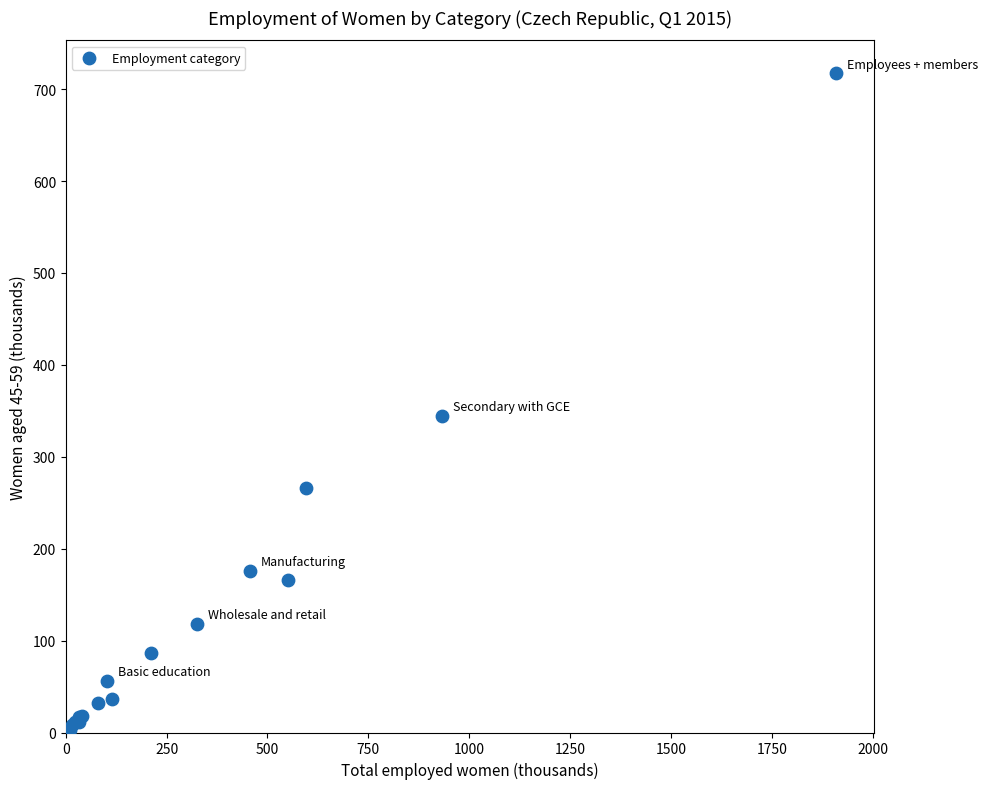

What Y value in the scatter plot is closest to 359?

344.7